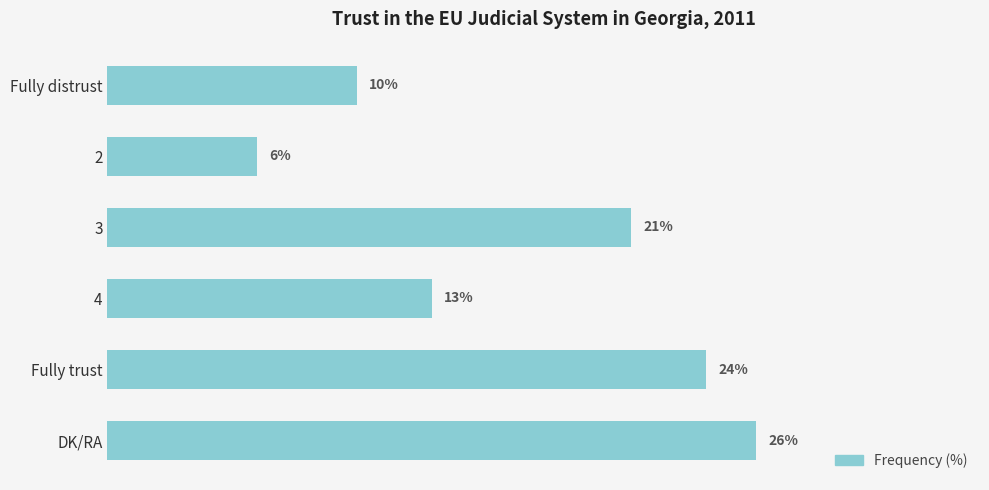

Does the chart contain any negative values?

No